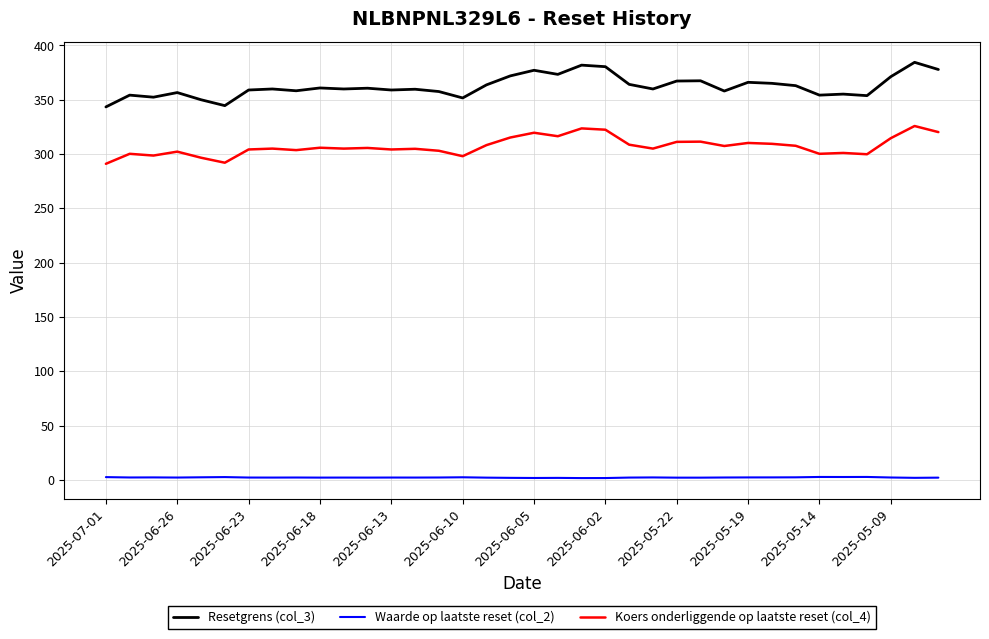

Which series has the widest spread of values?

Resetgrens (col_3)